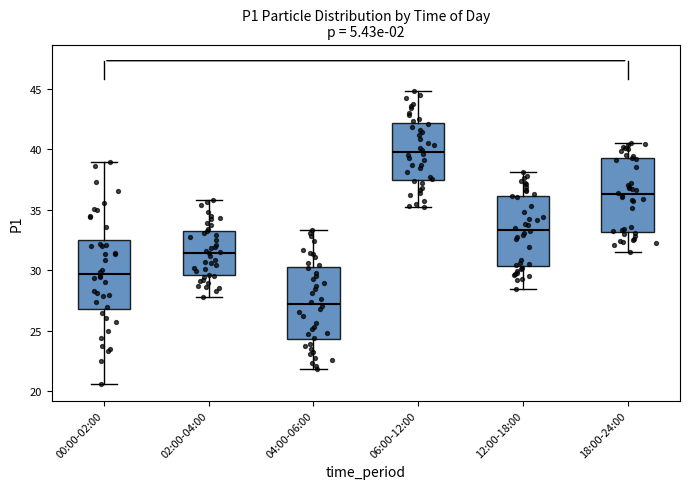

Which box has the lowest median line?

04:00-06:00